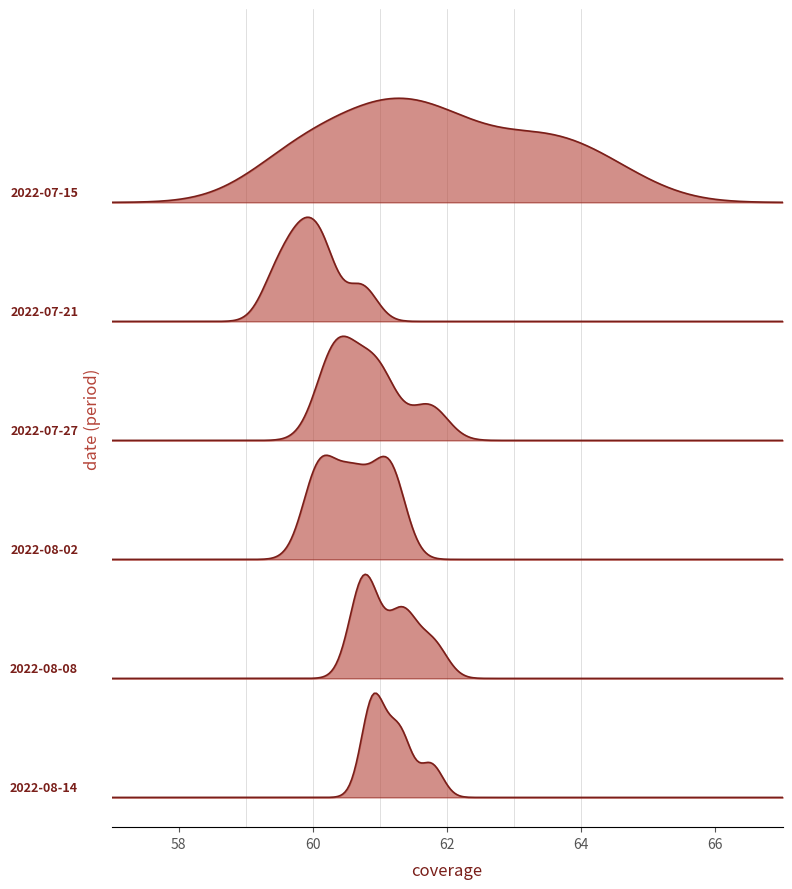

Does the chart display data point markers on the line(s)?

No